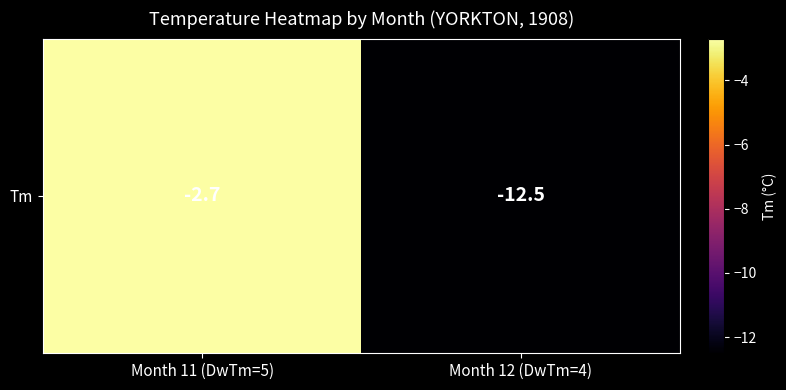

Which label corresponds to the smallest value in the chart?

Month 12 (DwTm=4)